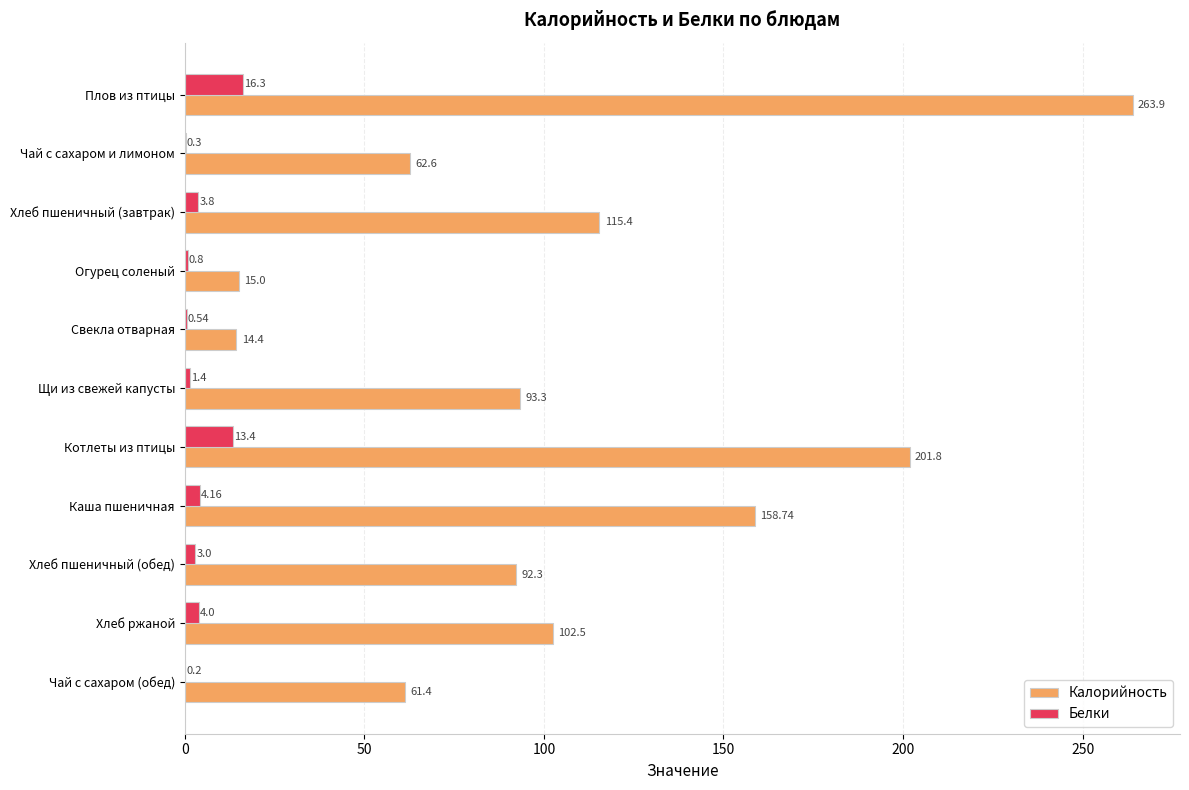

Where is Калорийность nearest to the value 139?

Каша пшеничная